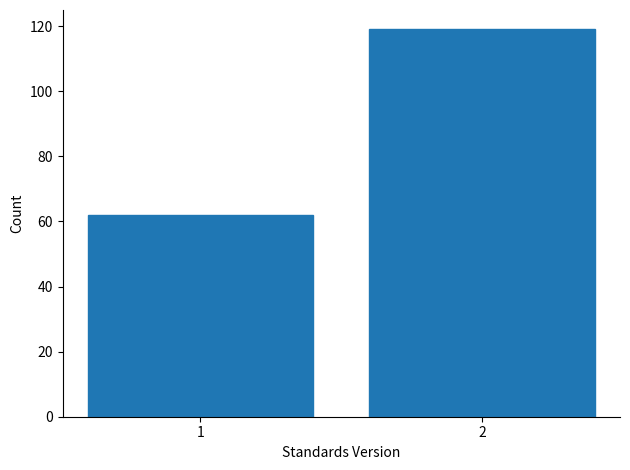

Reading right to left, transcribe all the data shown in this chart.

119	62